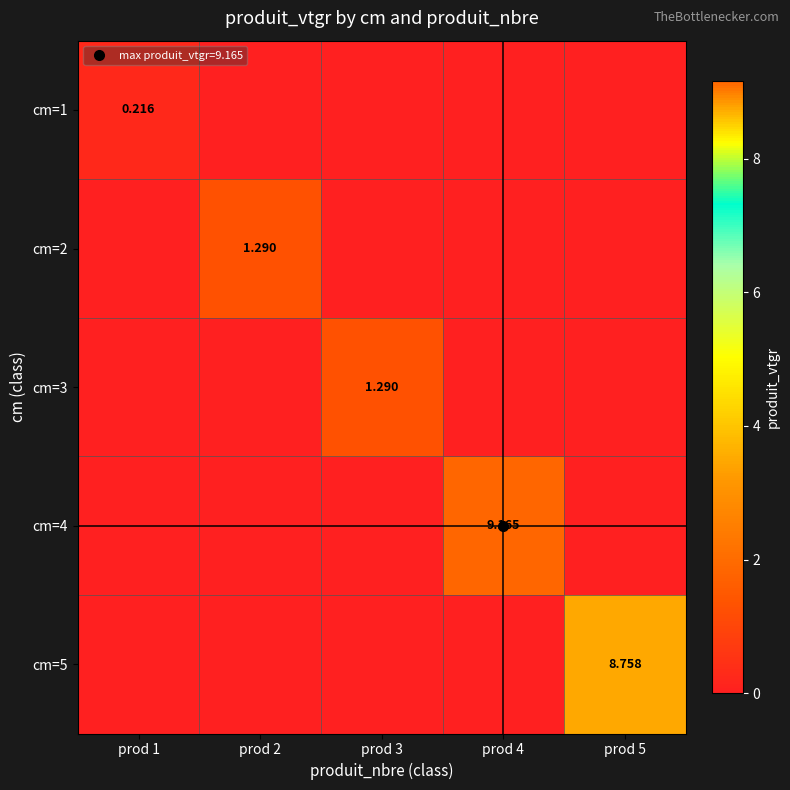

Is it true that cm=3 equals 0.0 at prod 1?

True